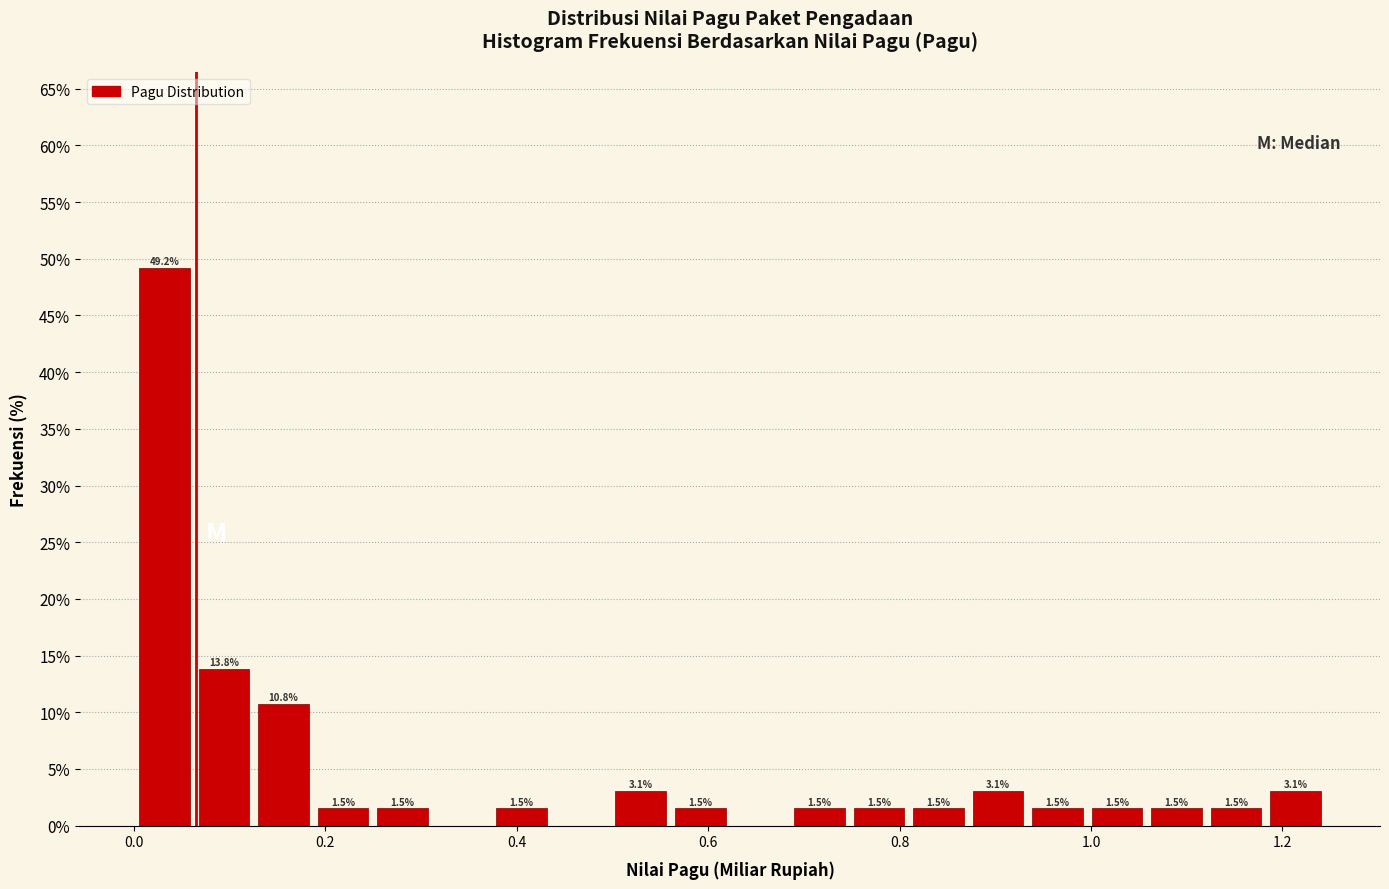

Read against the x-axis, roughly where is the centre of the tallest bar?

0.04